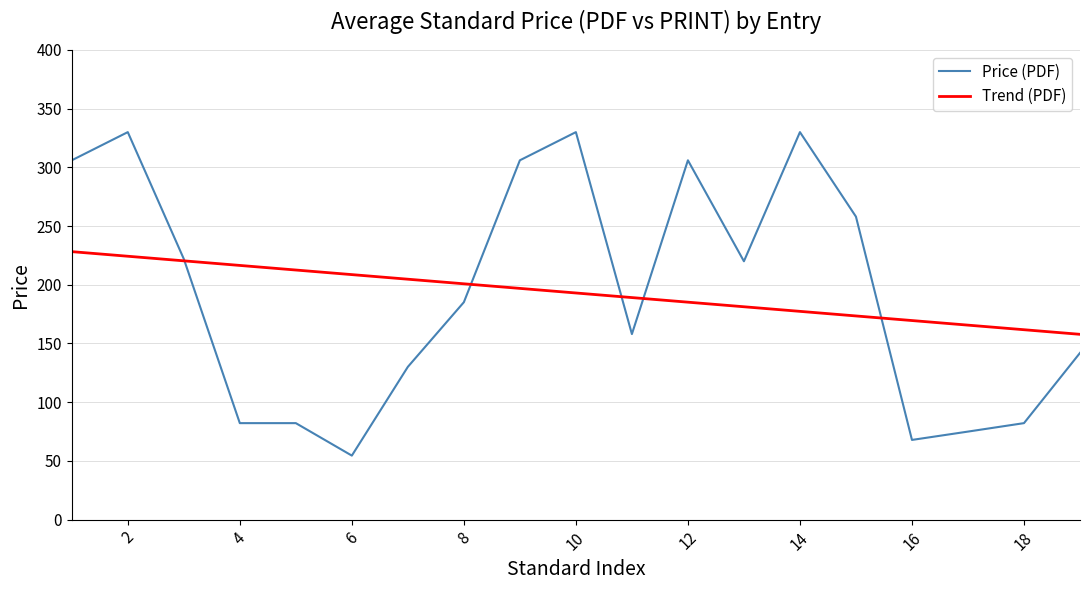

Which series has the widest spread of values?

Price (PDF)